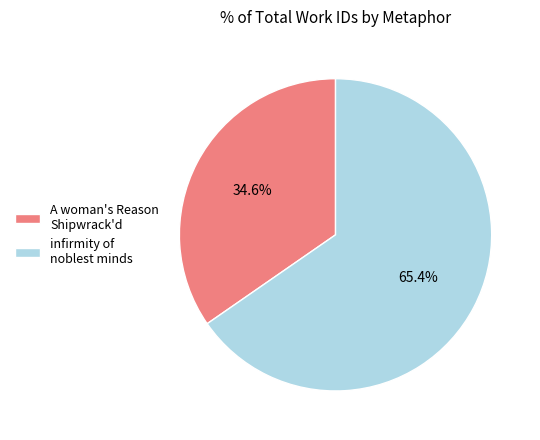

Which slice is the smallest?

A woman's Reason Shipwrack'd